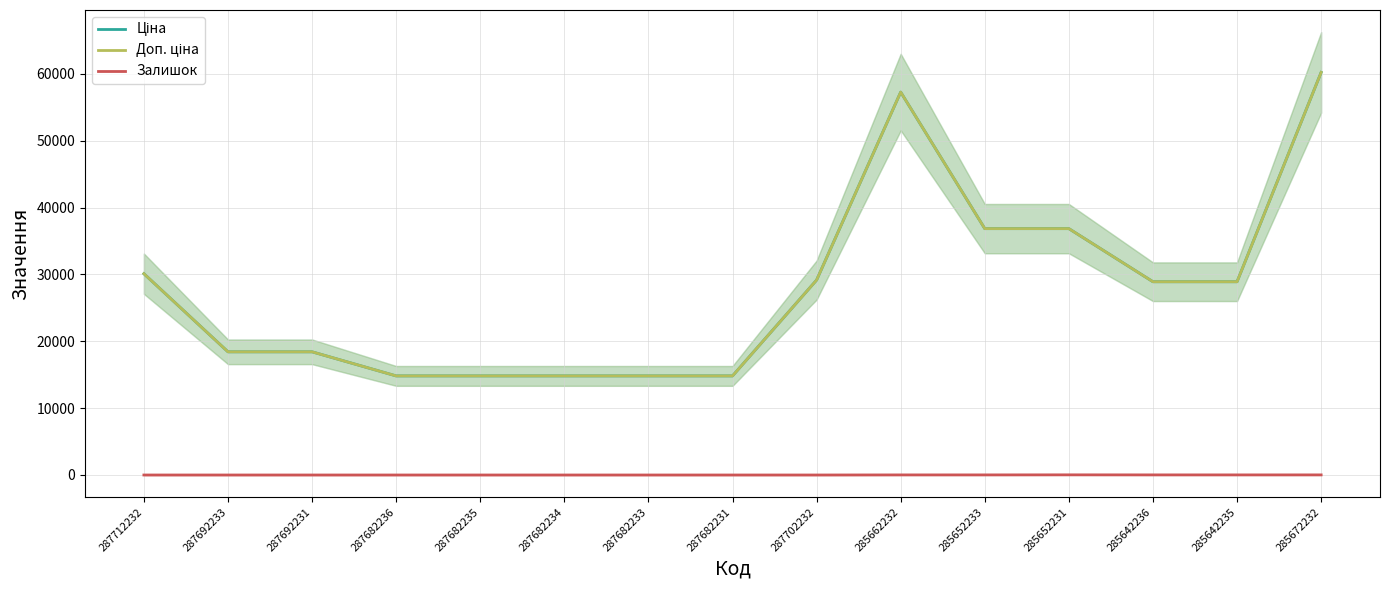

What is the label of the 11th point from the right?

287682235